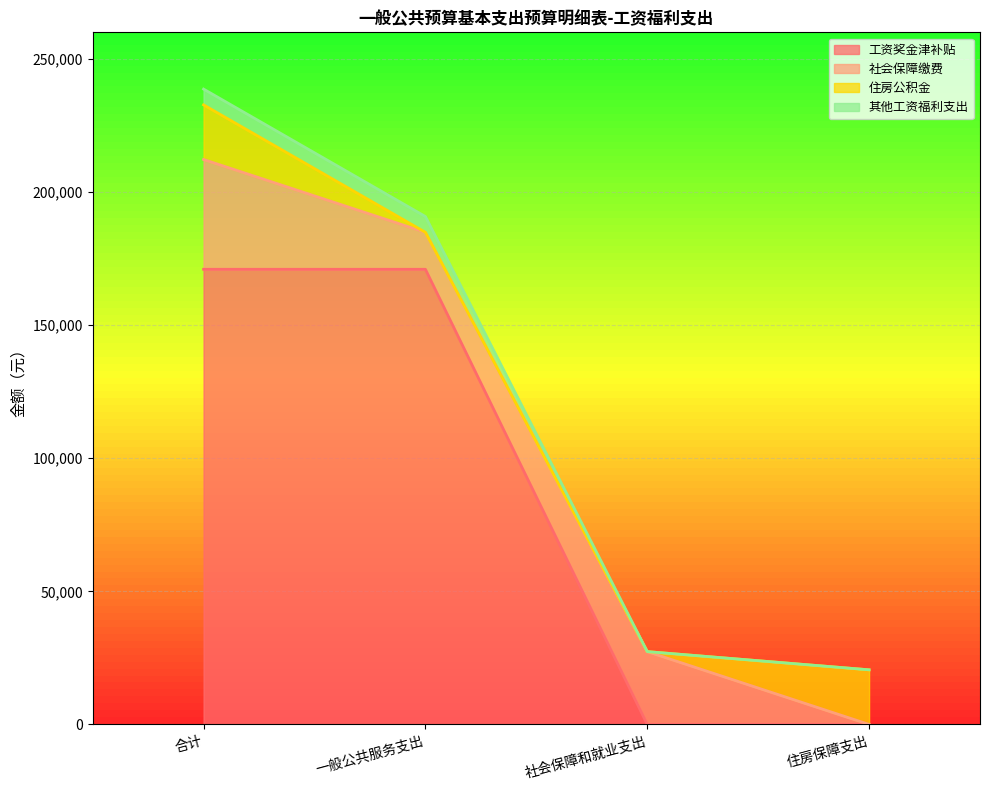

True or false: 工资奖金津补贴 has a value of 73197.7 at 合计.

False